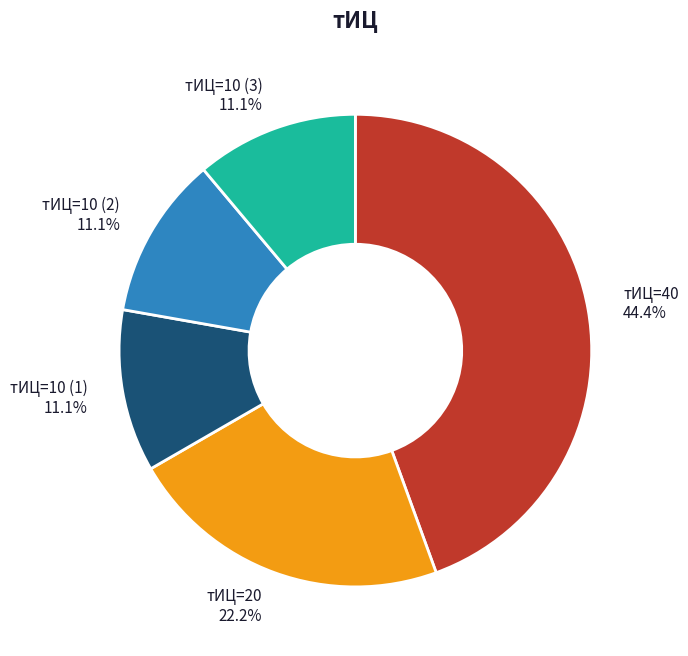

Does тИЦ=10 (3) represent more than half of the total?

No